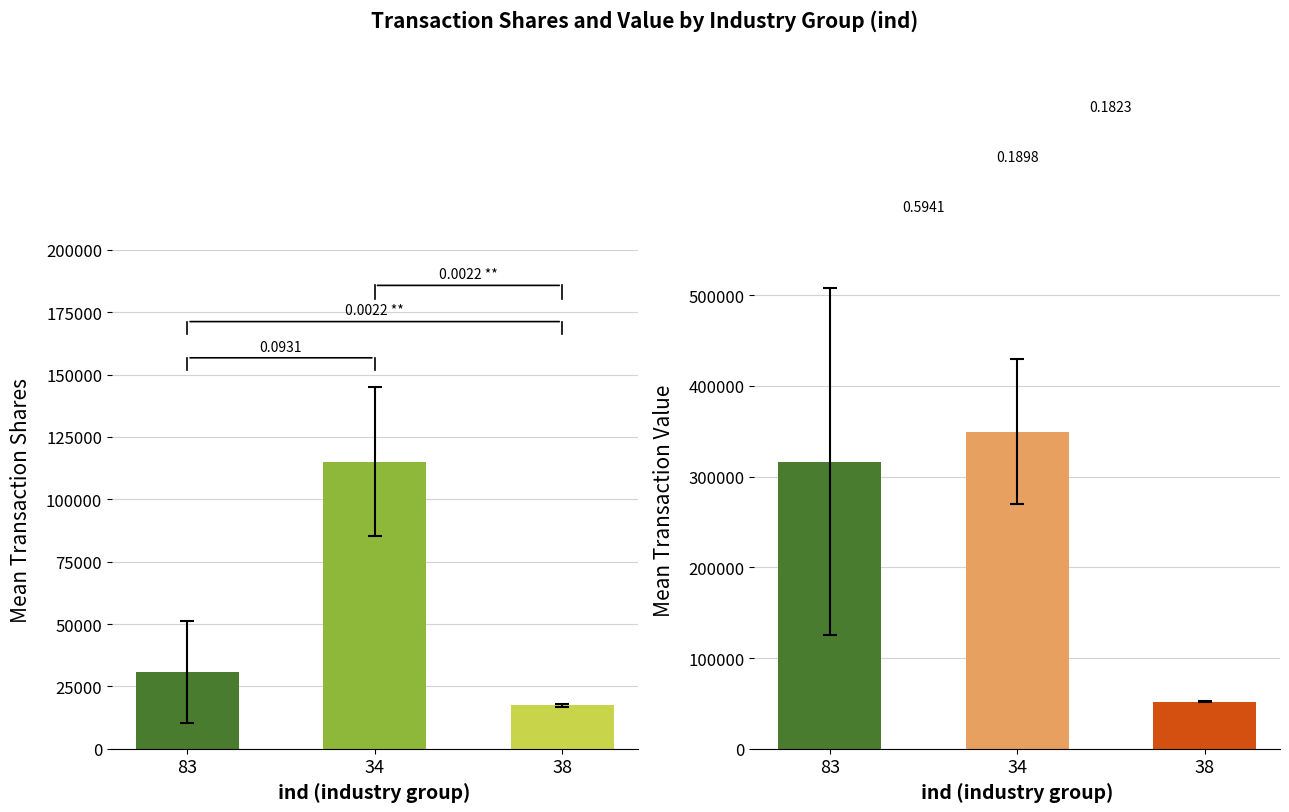

Does the chart contain stacked bars?

No